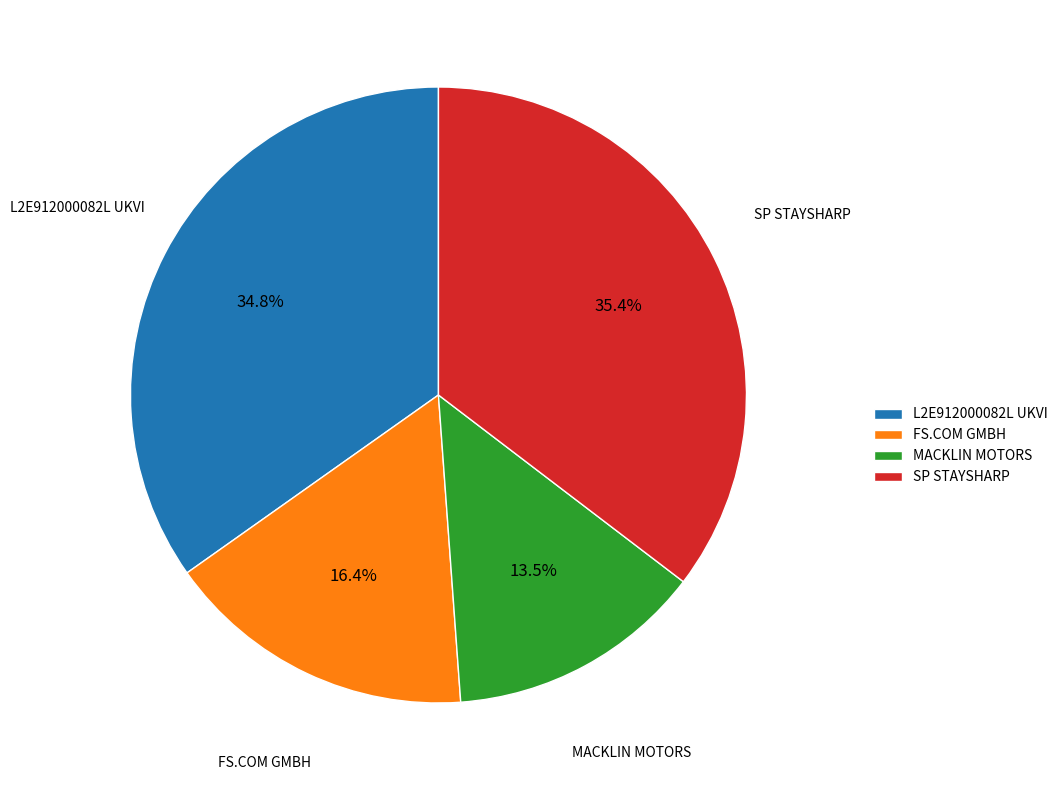

To the nearest percent, what portion does FS.COM GMBH represent?

16%